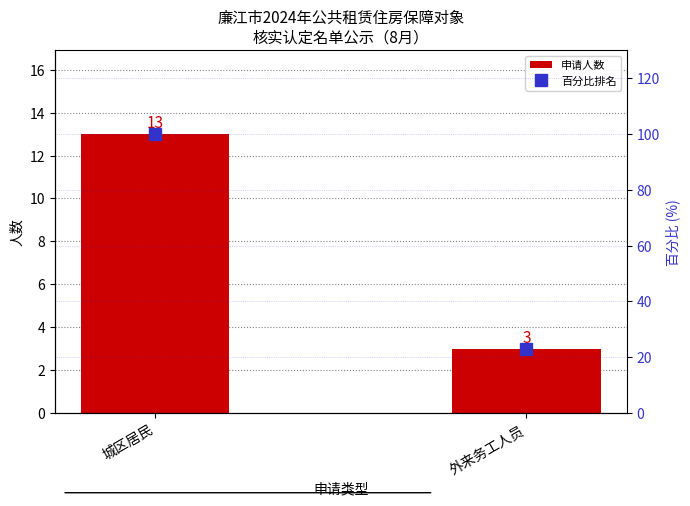

What is the sum of all 百分比排名 values?

123.1